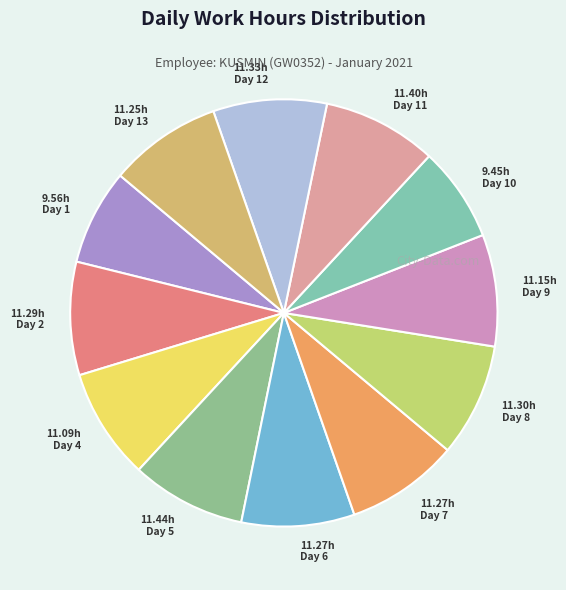

True or false: 11.09h Day 4 accounts for 1% of the total.

False